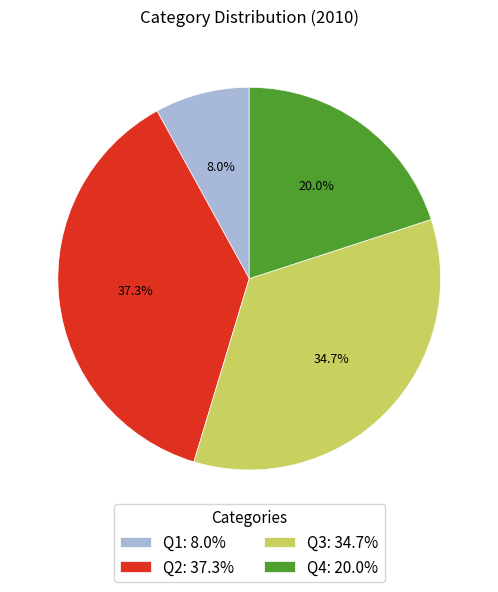

To the nearest percent, what portion does Q3 represent?

35%